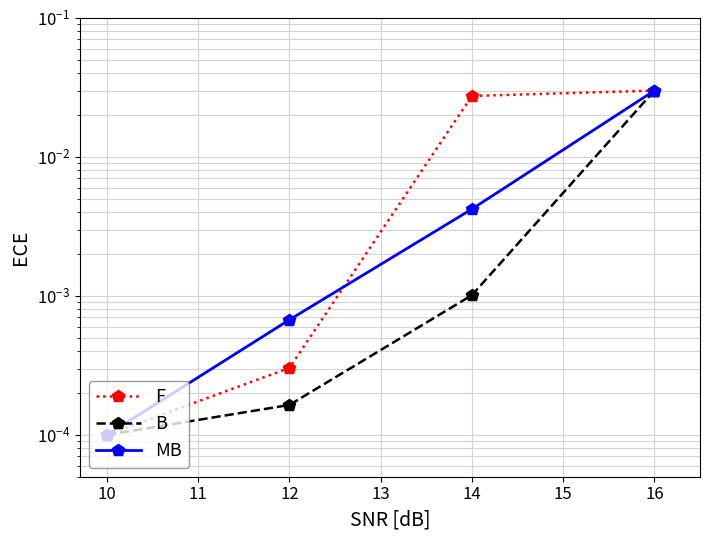

Does the chart display data point markers on the line(s)?

Yes